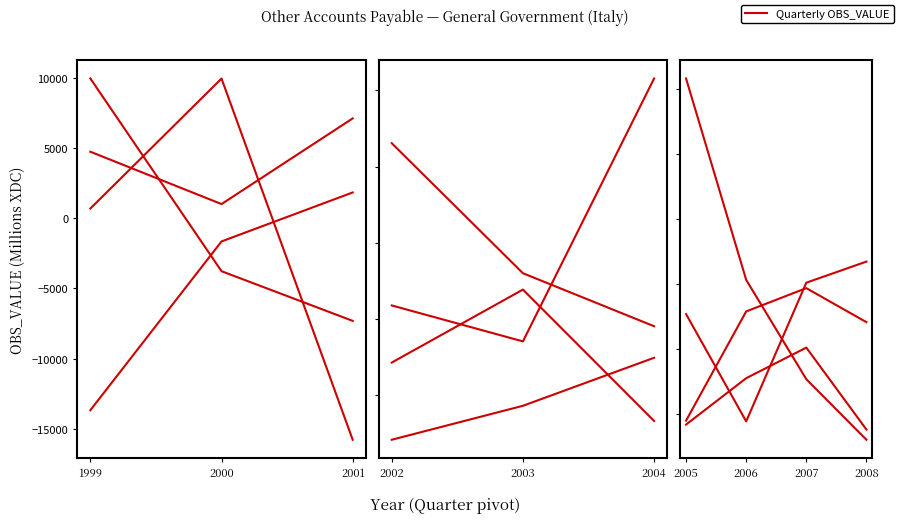

What position from the left is 2001?

3